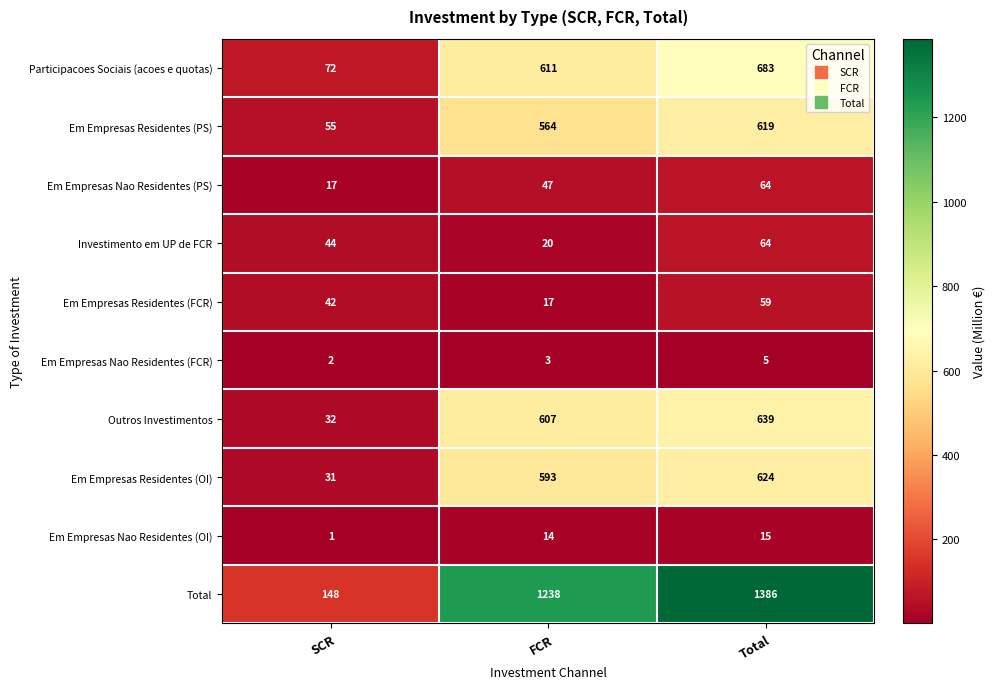

Where is Em Empresas Residentes (OI) nearest to the value 327?

FCR